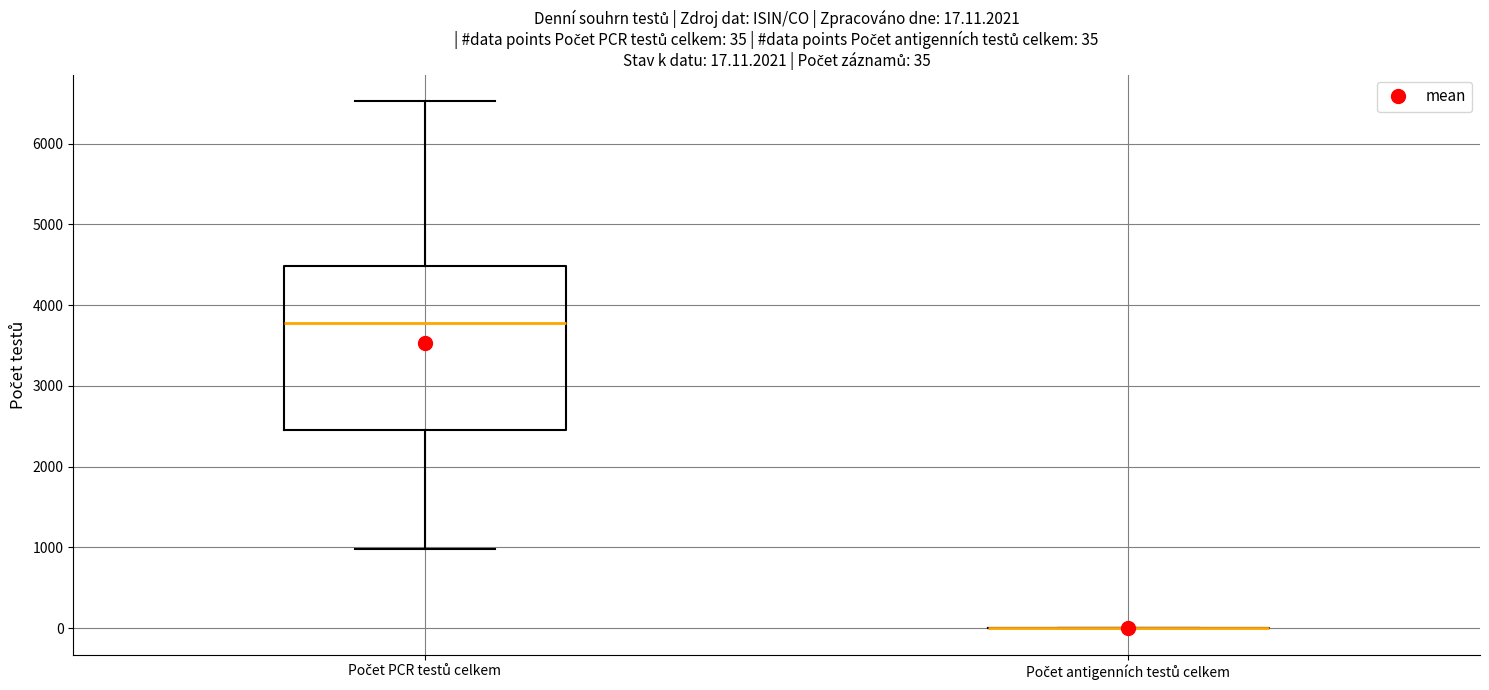

Comparing the boxes themselves (not the whiskers), which one is the tallest?

Počet PCR testů celkem